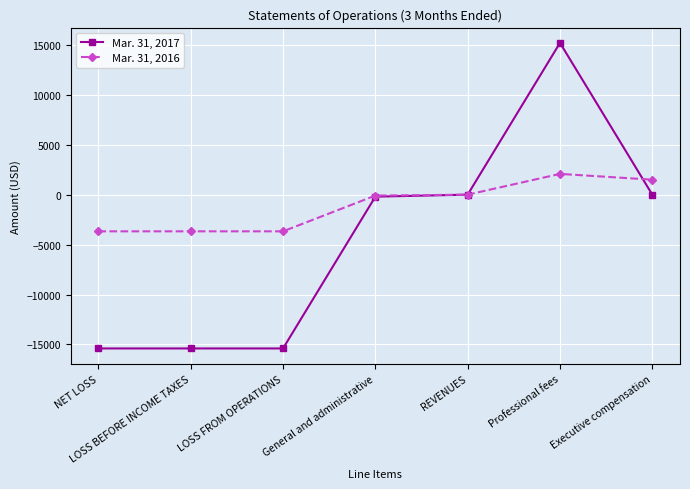

What is the total value across all series at LOSS BEFORE INCOME TAXES?

-19072